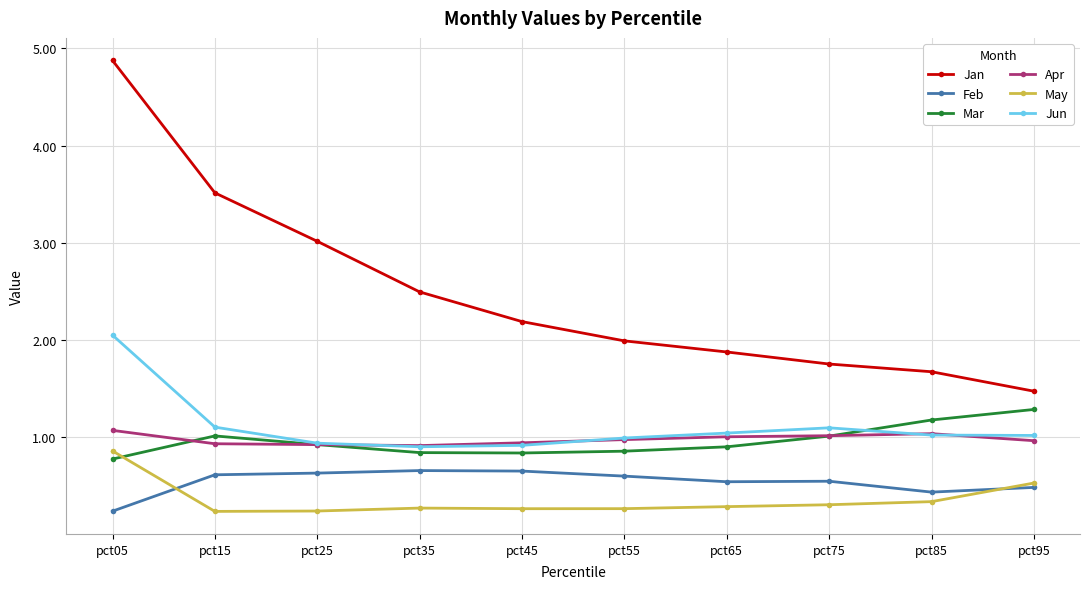

Is this an area chart (filled region under the line)?

No